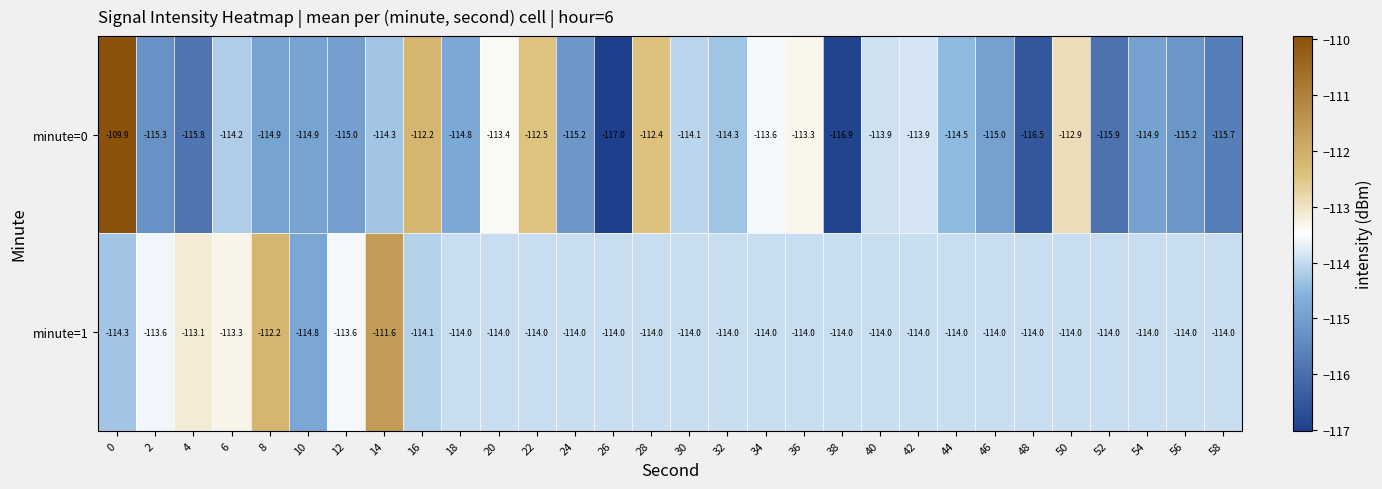

Is it true that minute=1 equals -192.5 at 50?

False